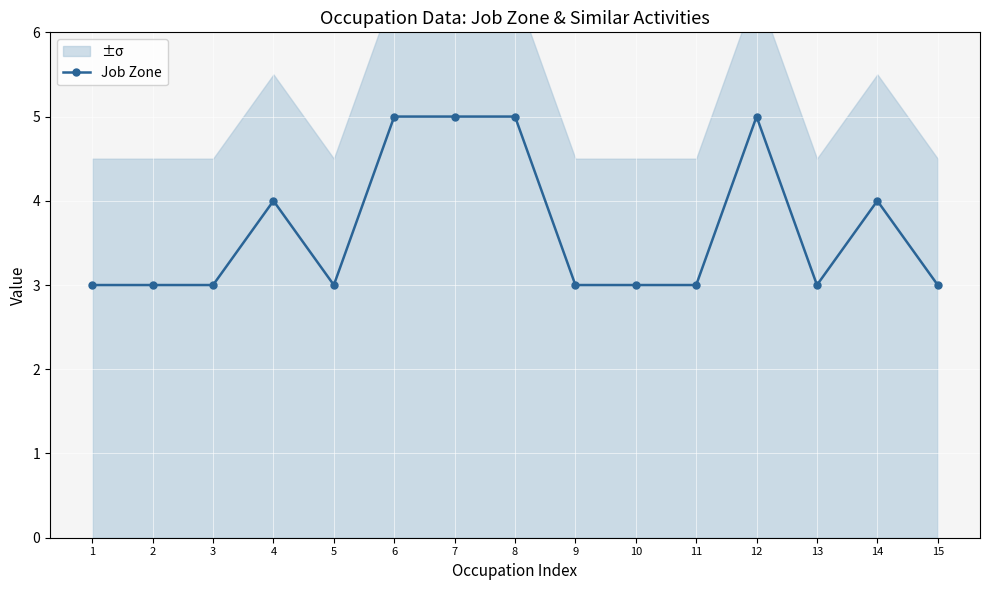

Reading right to left, transcribe all the data shown in this chart.

3	4	3	5	3	3	3	5	5	5	3	4	3	3	3